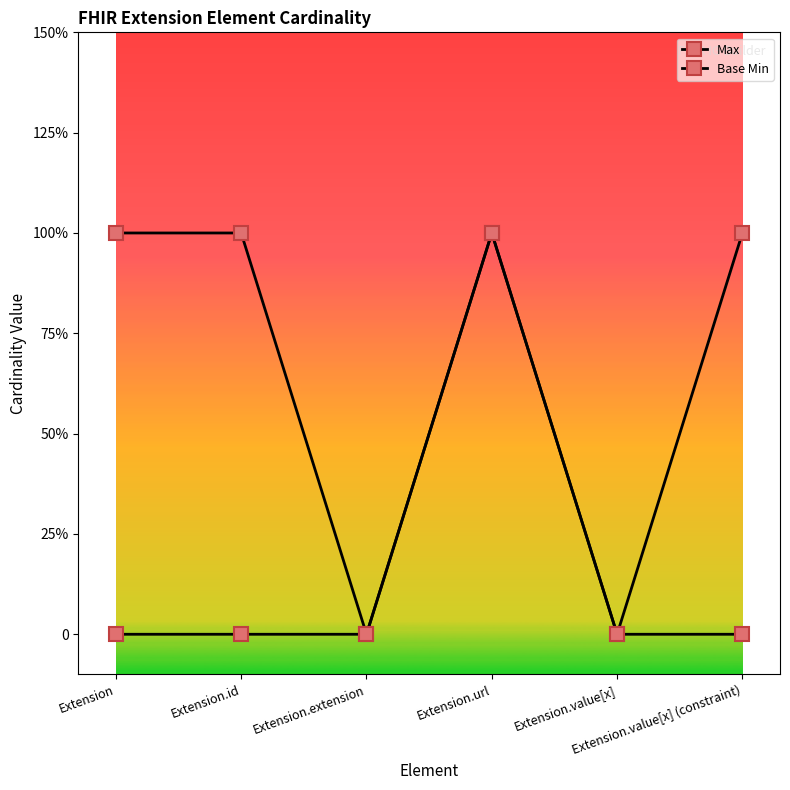

Is this an area chart (filled region under the line)?

No